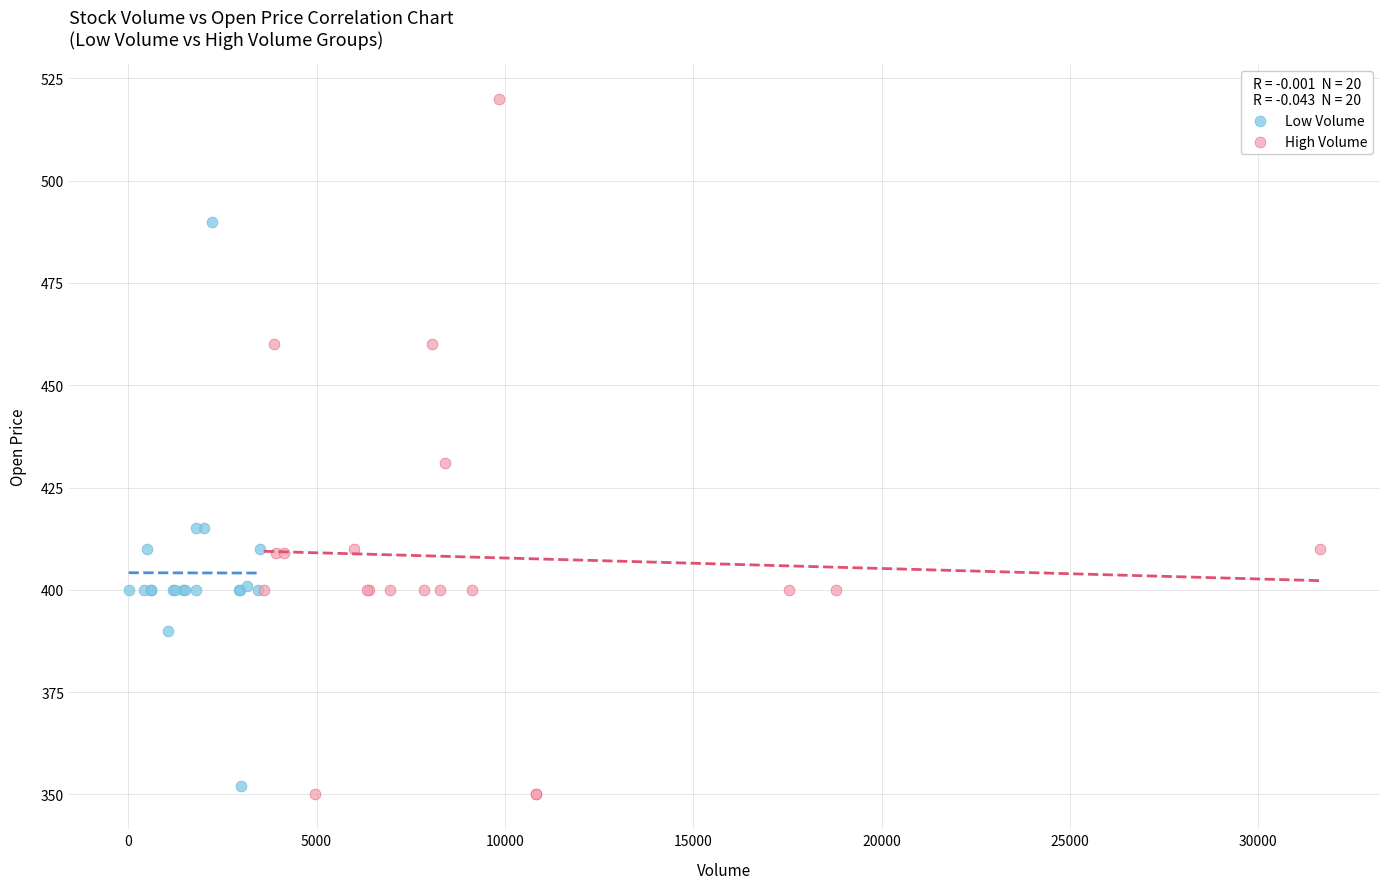

Which series contains the lowest Y value?

High Volume